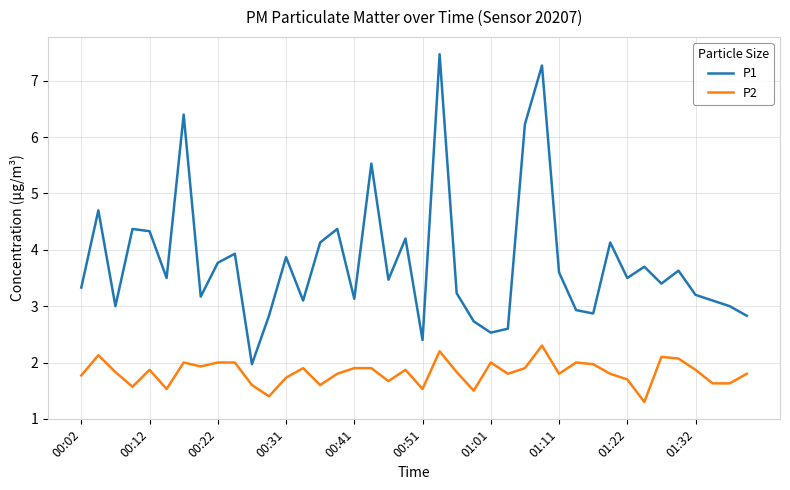

What is the difference between the second highest and minimum values in the P2 series?

0.9